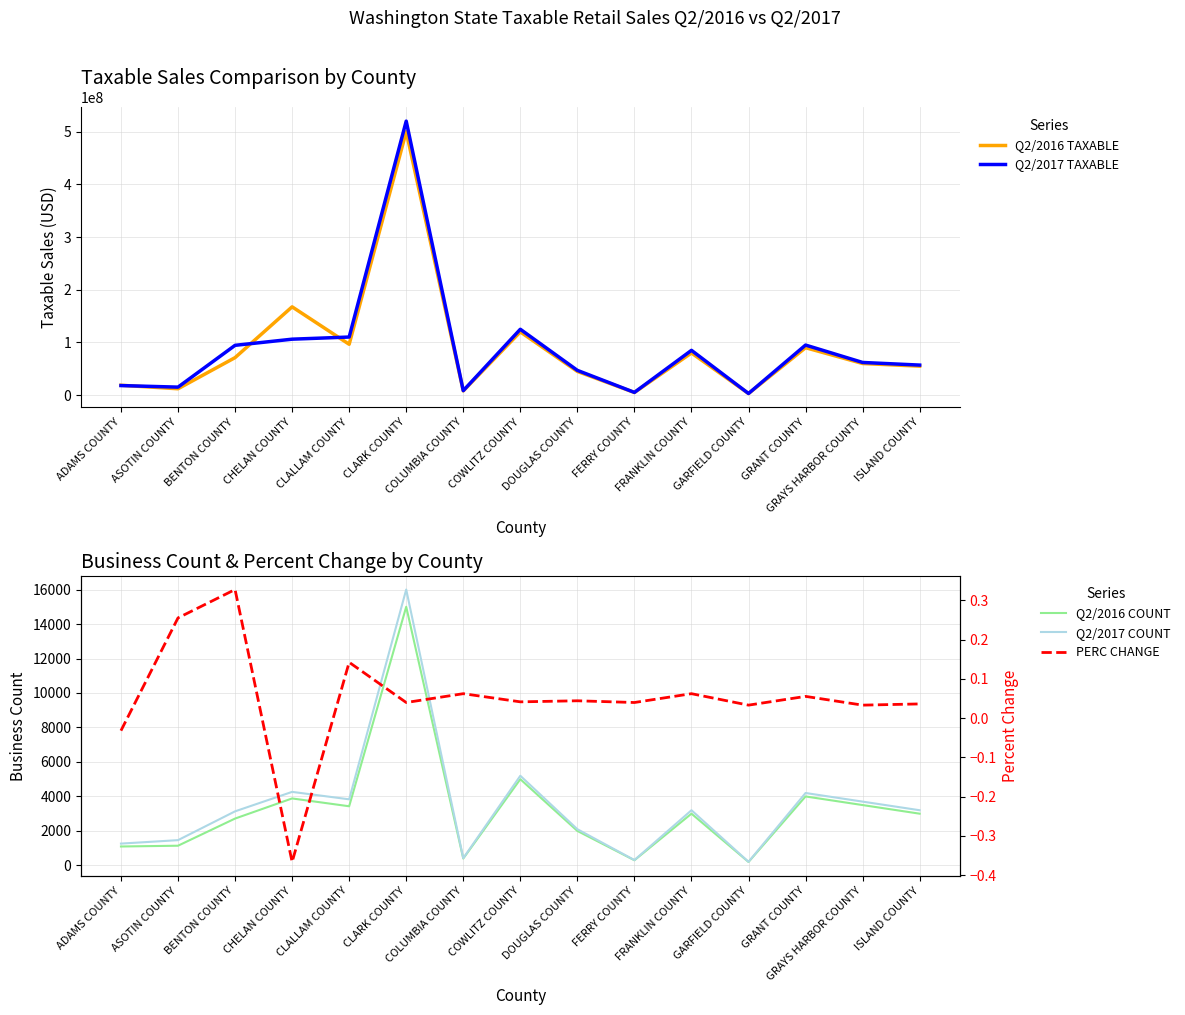

What is the approximate value of Q2/2017 TAXABLE at ASOTIN COUNTY?

15177905